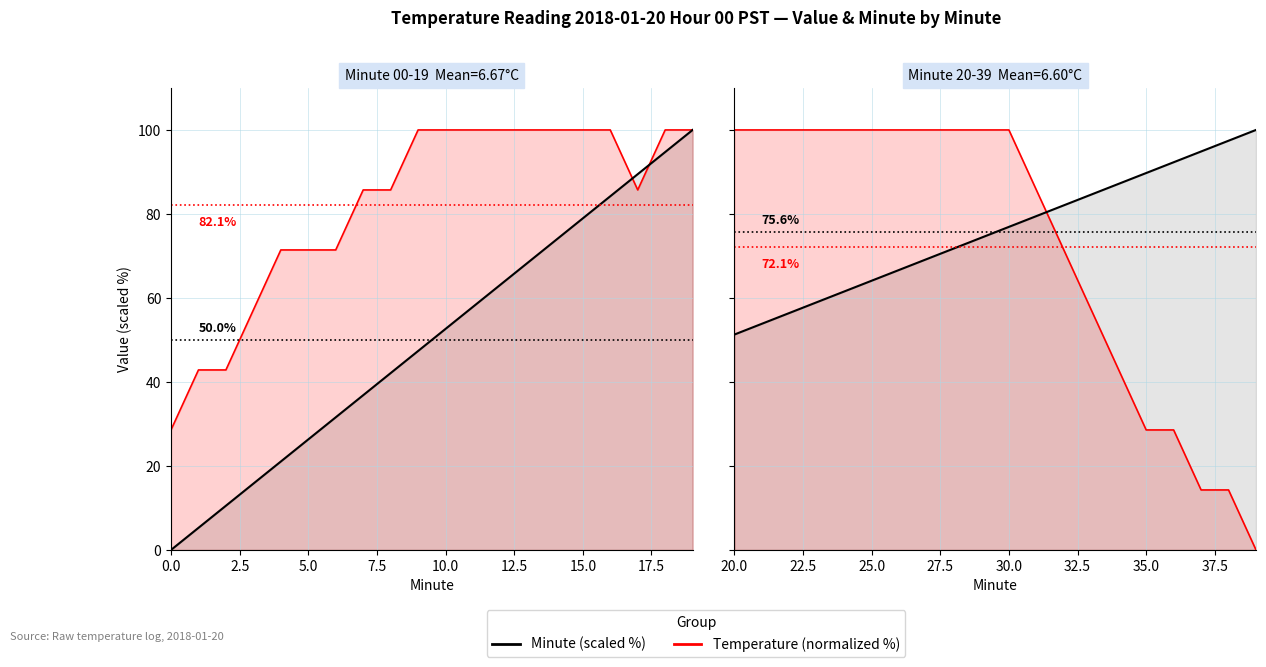

How many intersections are there between Minute (scaled %) and Temperature (normalized %)?

1